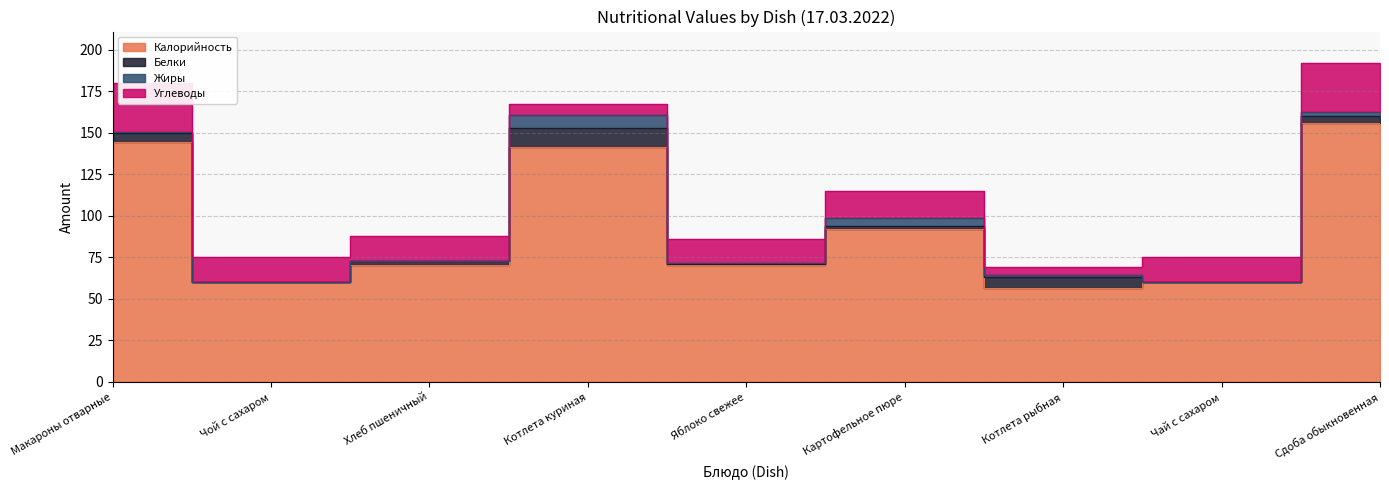

True or false: Углеводы and Калорийность cross at least once.

False